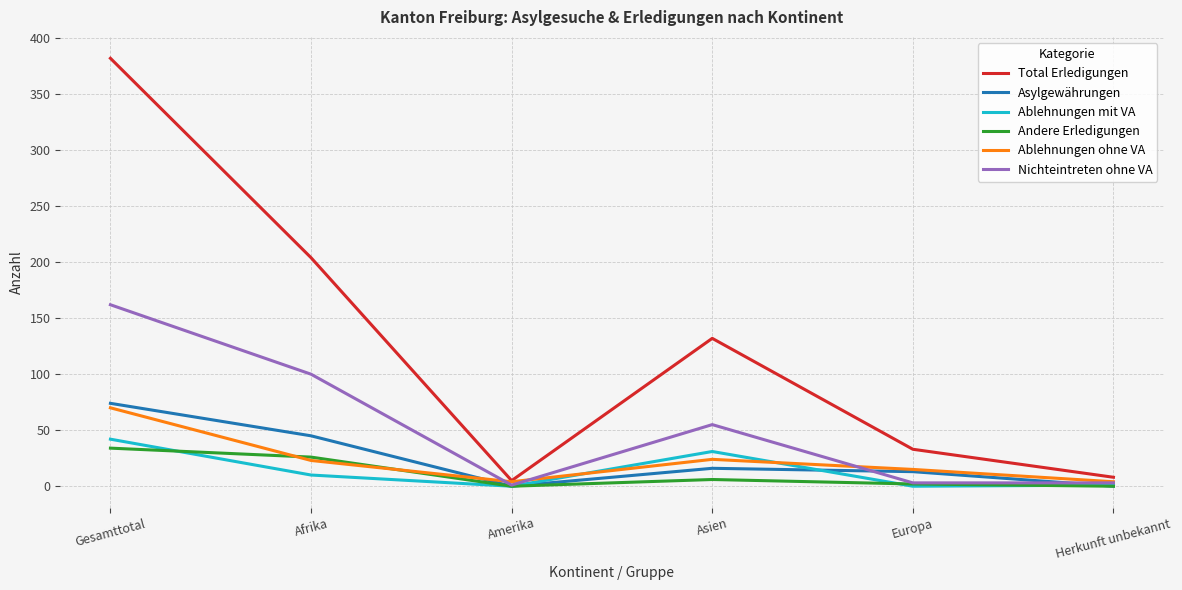

Which series changed the most between Afrika and Amerika?

Total Erledigungen